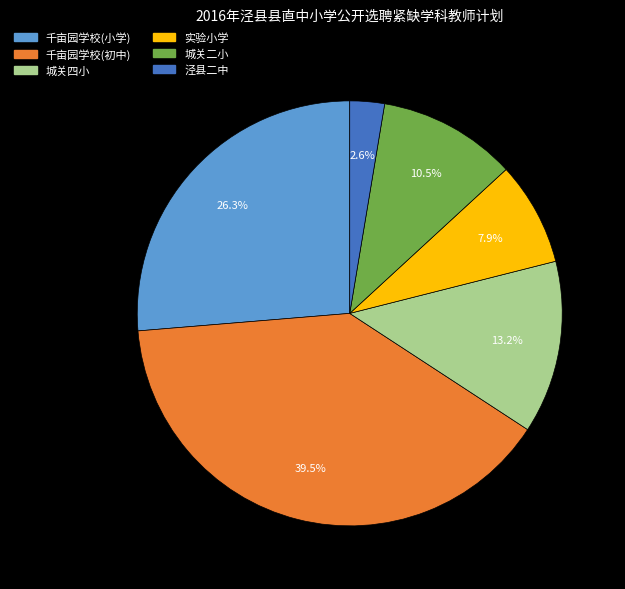

Which category has the biggest portion of the pie?

千亩园学校(初中)